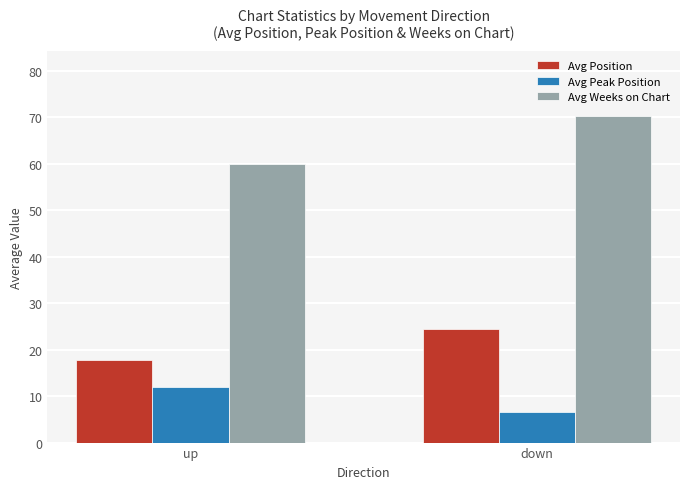

Where is Avg Position nearest to the value 21?

up